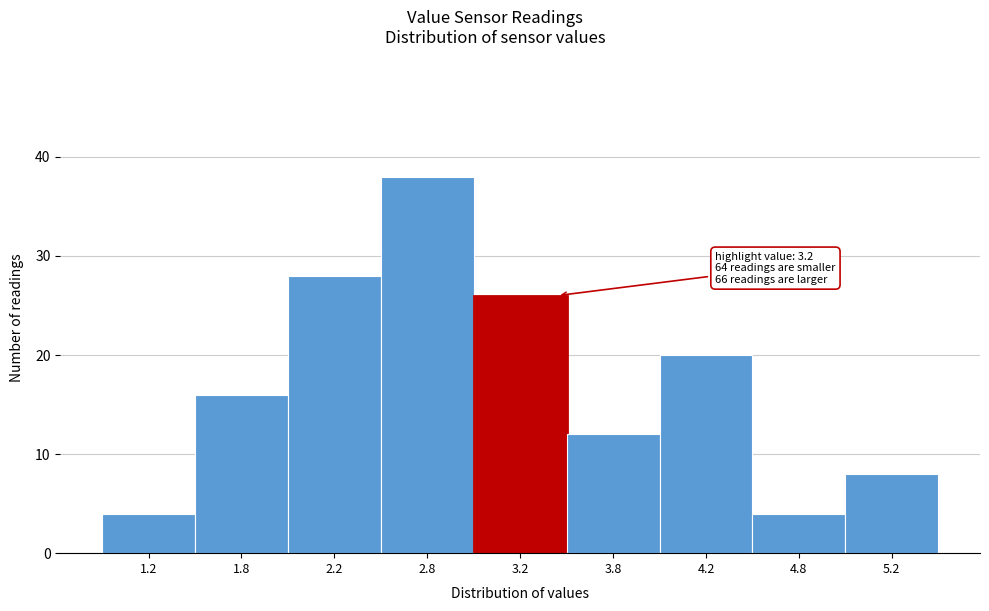

Reading left to right, what are all the values shown in this chart?

4	16	28	38	26	12	20	4	8